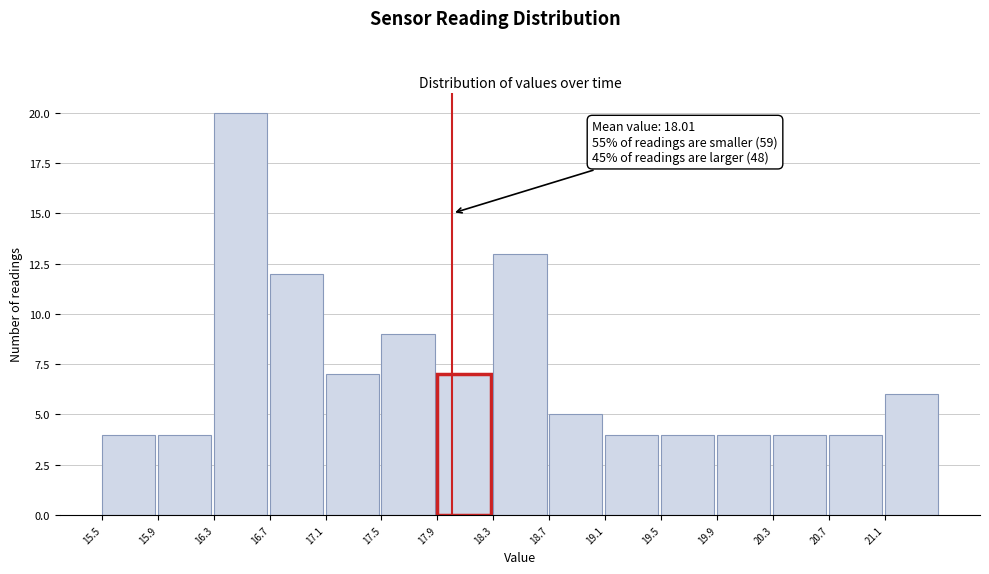

Which range on the x-axis has the tallest bar?

16.3 to 16.7